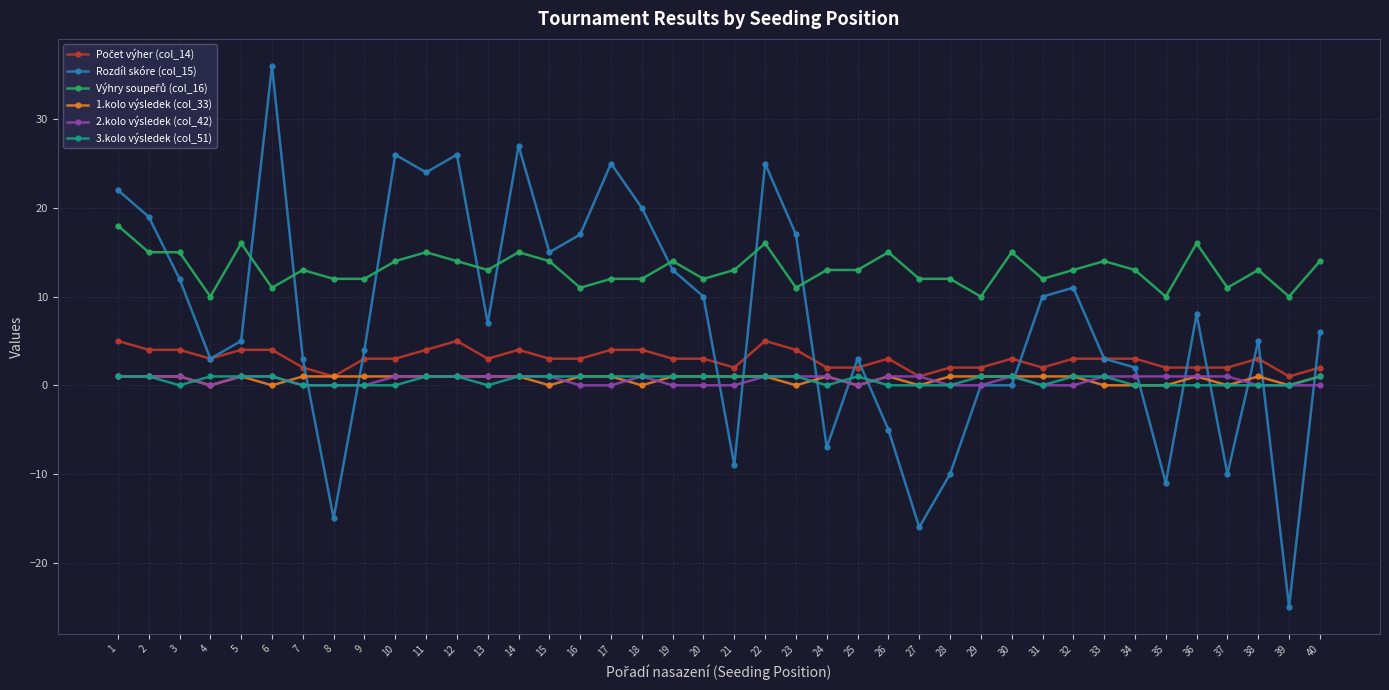

Is it true that Rozdíl skóre (col_15) equals -6 at 21?

False